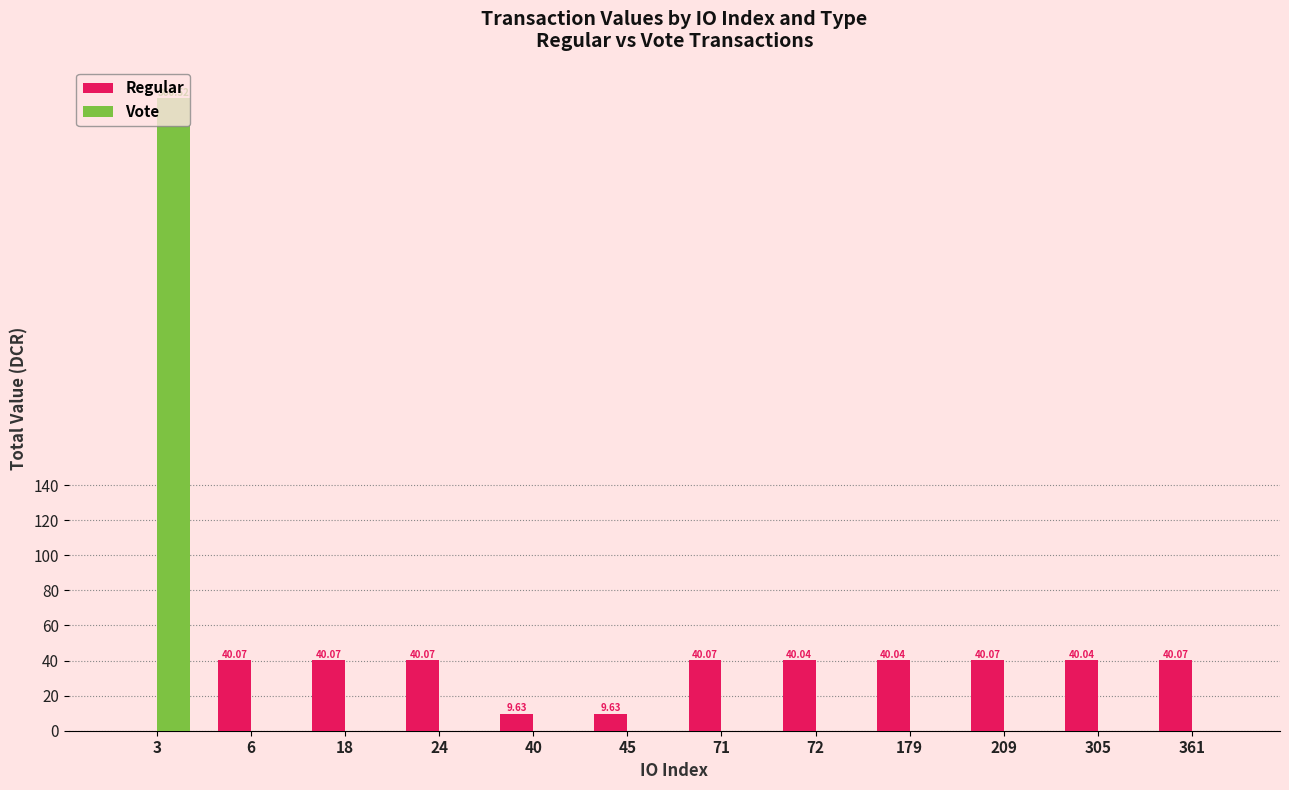

Is the value of Regular at 72 greater than the value of Vote at 71?

Yes